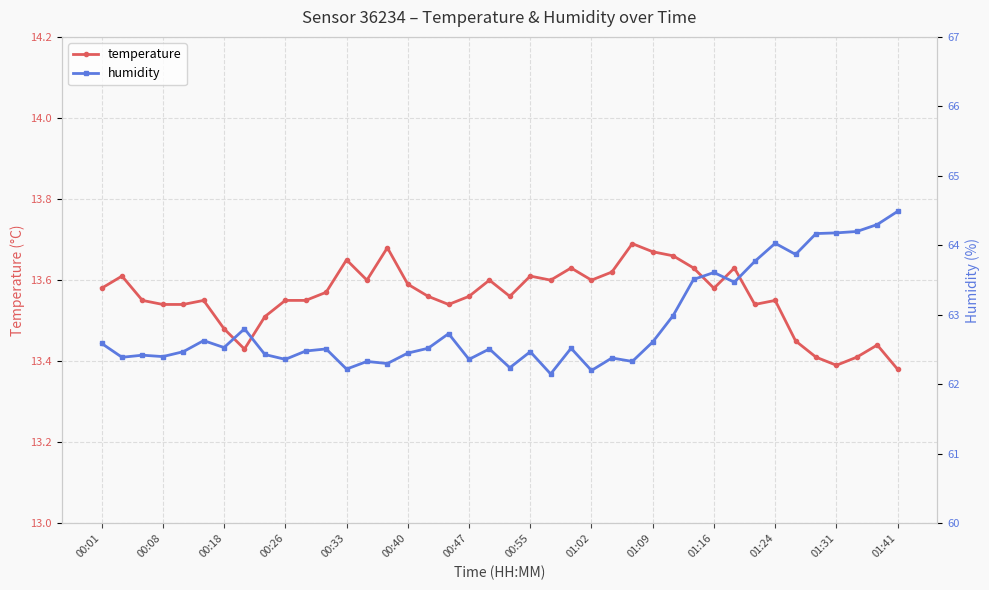

Rank the series by their average value, from highest to lowest.

humidity, temperature